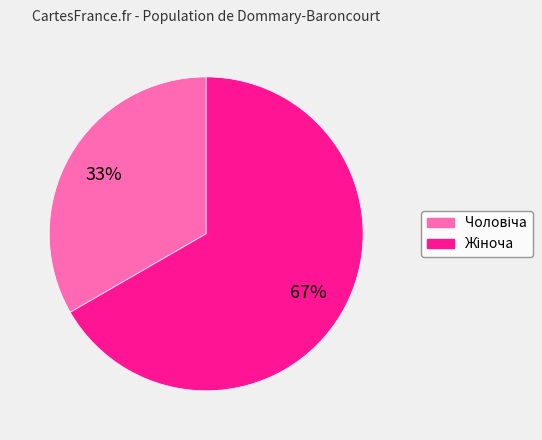

To the nearest percent, what is the average slice percentage?

50%